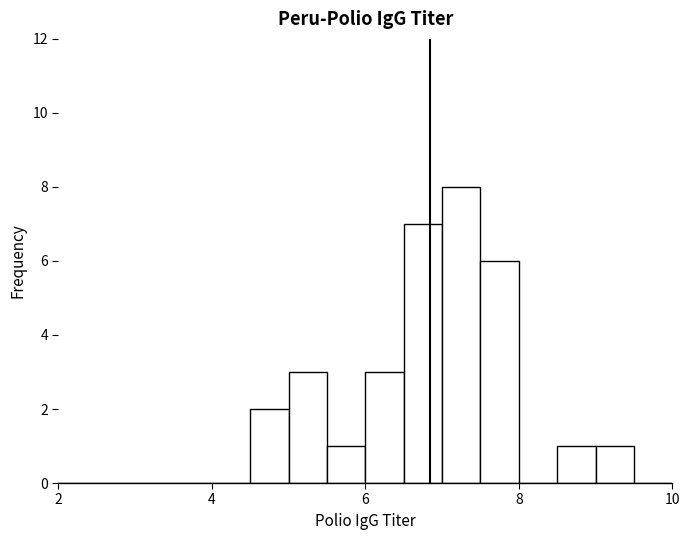

Around what value on the x-axis is the tallest bar? Give the approximate position of its centre, as read against the axis.

7.2